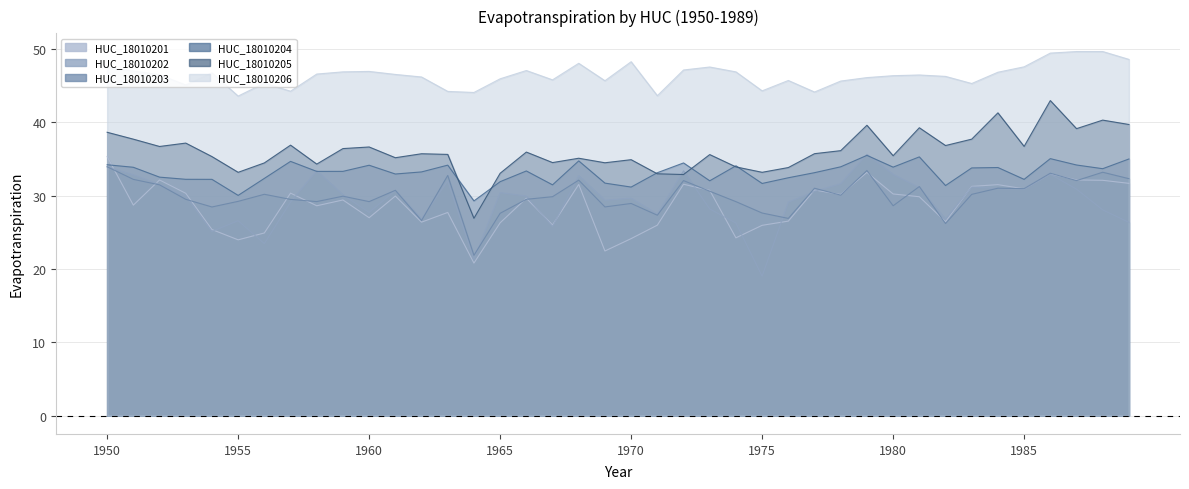

Rank the categories by HUC_18010201 value from lowest to highest.

1964, 1969, 1955, 1970, 1974, 1956, 1954, 1975, 1971, 1967, 1965, 1962, 1982, 1976, 1960, 1963, 1958, 1951, 1959, 1966, 1981, 1961, 1978, 1980, 1953, 1957, 1973, 1977, 1985, 1983, 1984, 1968, 1972, 1989, 1988, 1952, 1987, 1986, 1979, 1950